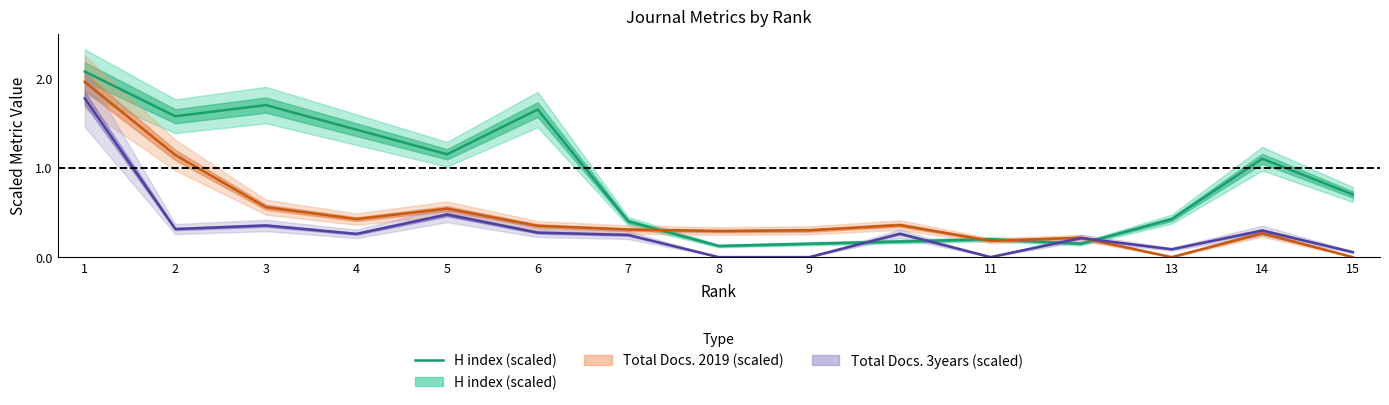

What is the difference between the values at 1 and 12?

1.9